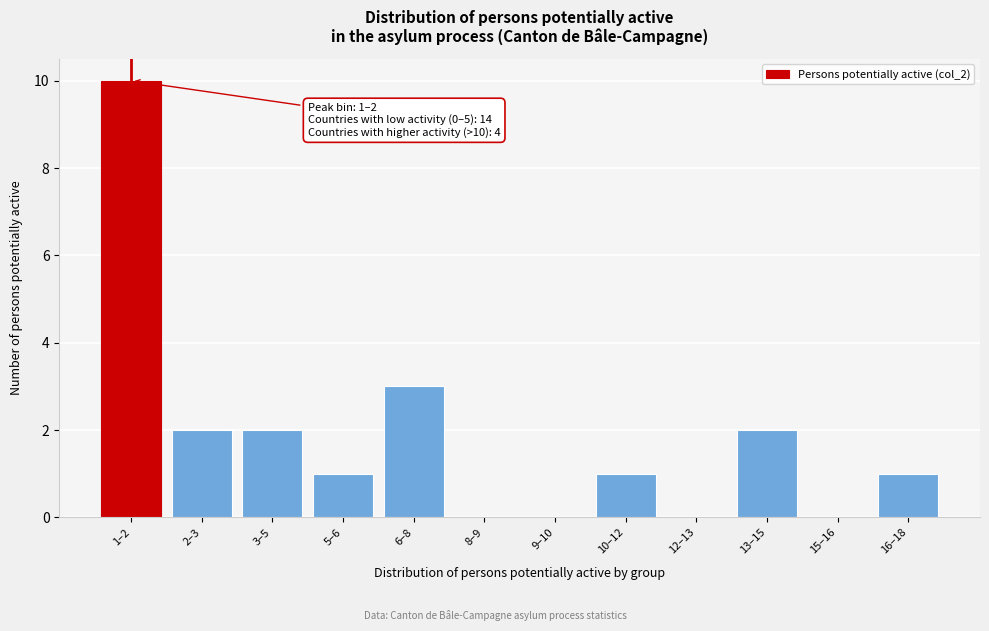

Reading right to left, what are all the values shown in this chart?

16–18=1	15–16=0	13–15=2	12–13=0	10–12=1	9–10=0	8–9=0	6–8=3	5–6=1	3–5=2	2–3=2	1–2=10